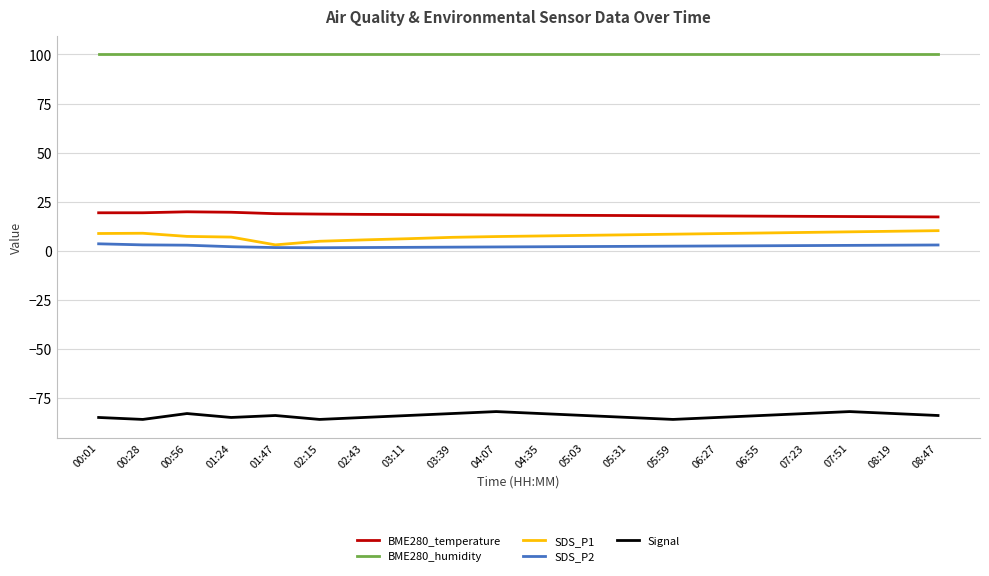

What is the difference between the highest and lowest values at 02:15?

186.0